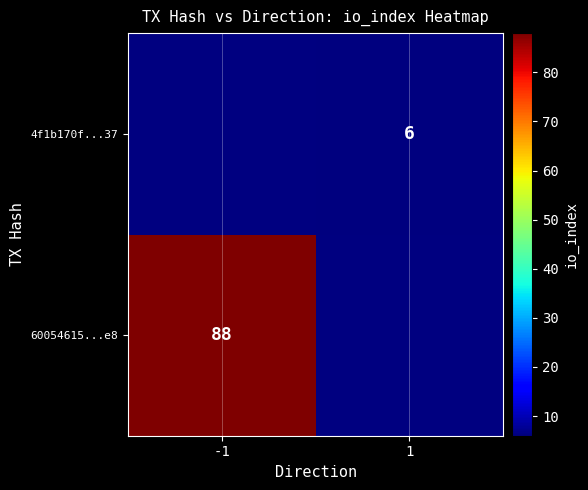

The value of 60054615...e8 at -1 is 25. True or false?

False